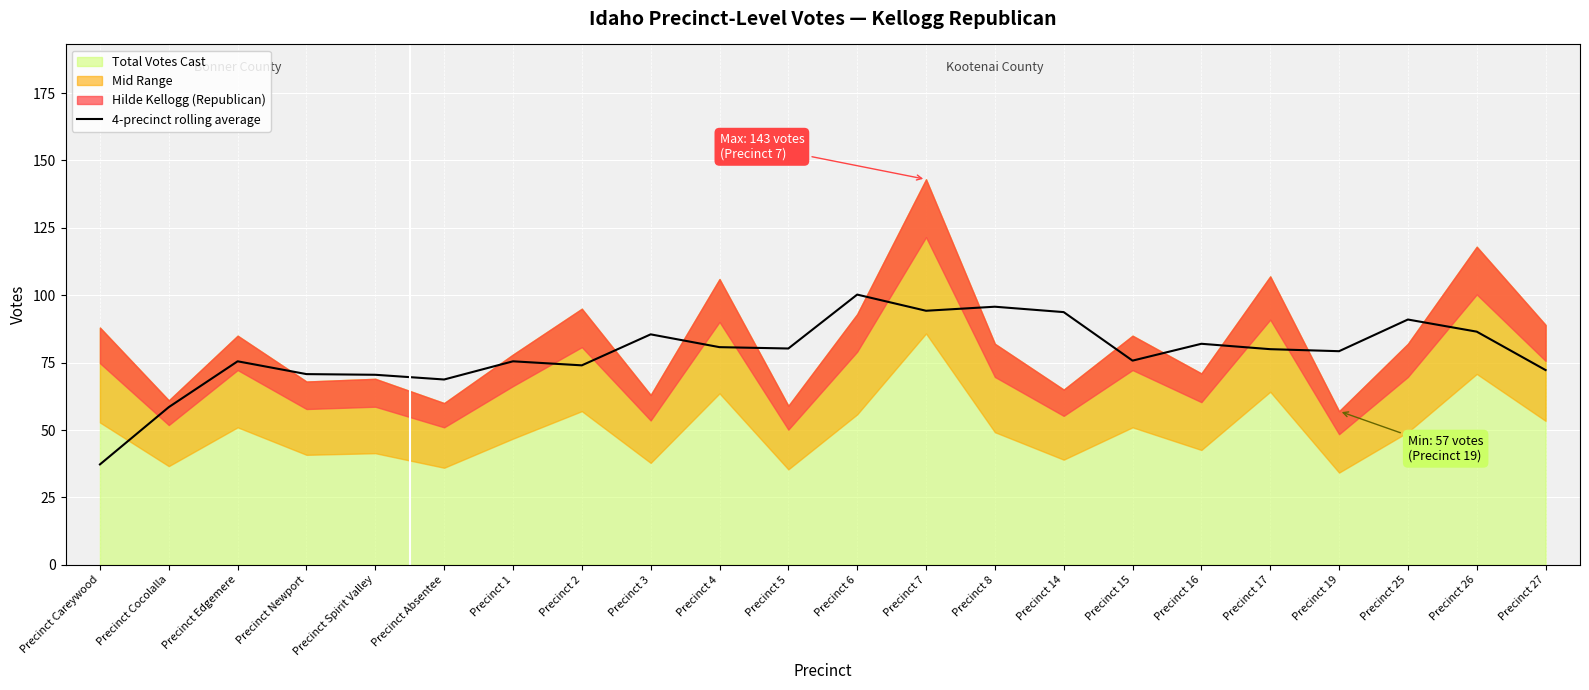

Reading left to right, what are all the values shown in this chart?

Precinct Careywood=37.2	Precinct Cocolalla=58.5	Precinct Edgemere=75.5	Precinct Newport=70.8	Precinct Spirit Valley=70.5	Precinct Absentee=68.8	Precinct 1=75.5	Precinct 2=74.0	Precinct 3=85.5	Precinct 4=80.8	Precinct 5=80.2	Precinct 6=100.2	Precinct 7=94.2	Precinct 8=95.8	Precinct 14=93.8	Precinct 15=75.8	Precinct 16=82.0	Precinct 17=80.0	Precinct 19=79.2	Precinct 25=91.0	Precinct 26=86.5	Precinct 27=72.2